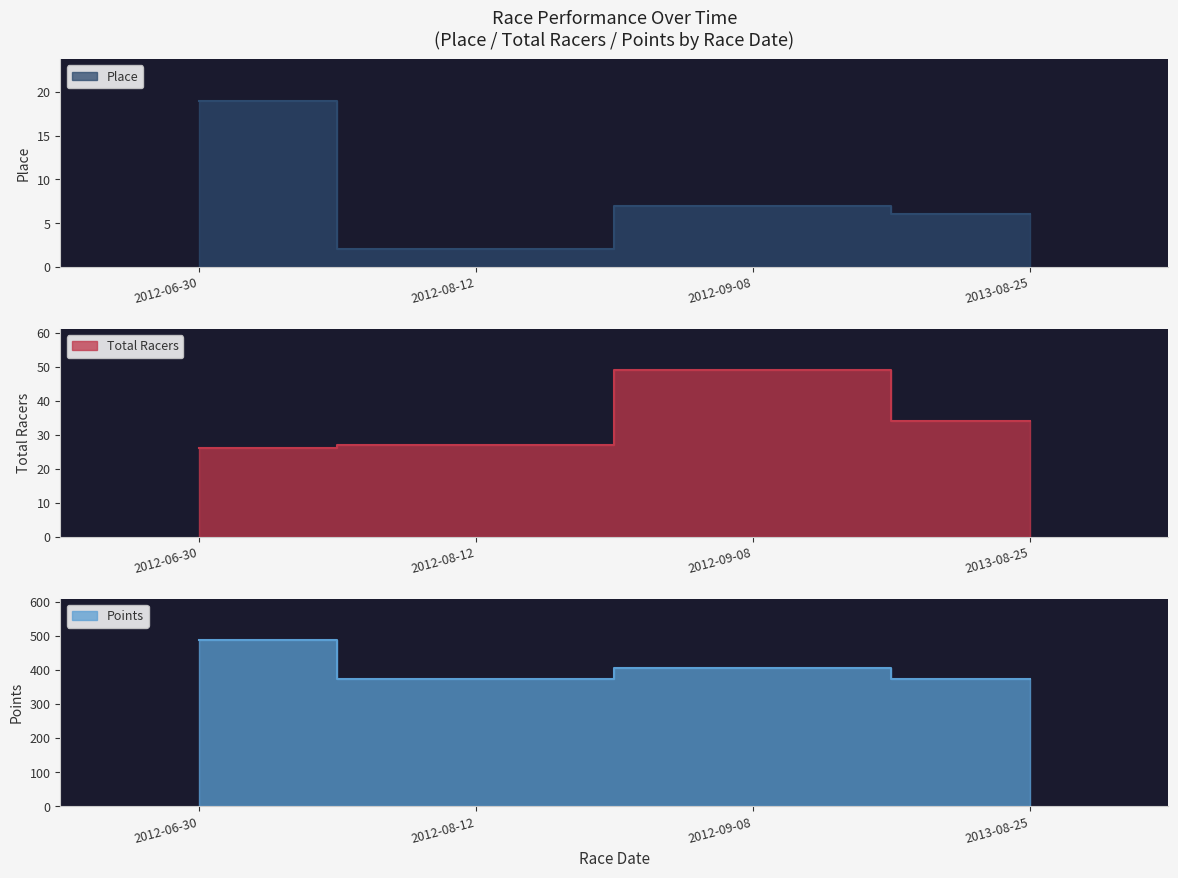

What is the value of the Place point at the 4th from the left?

6.0